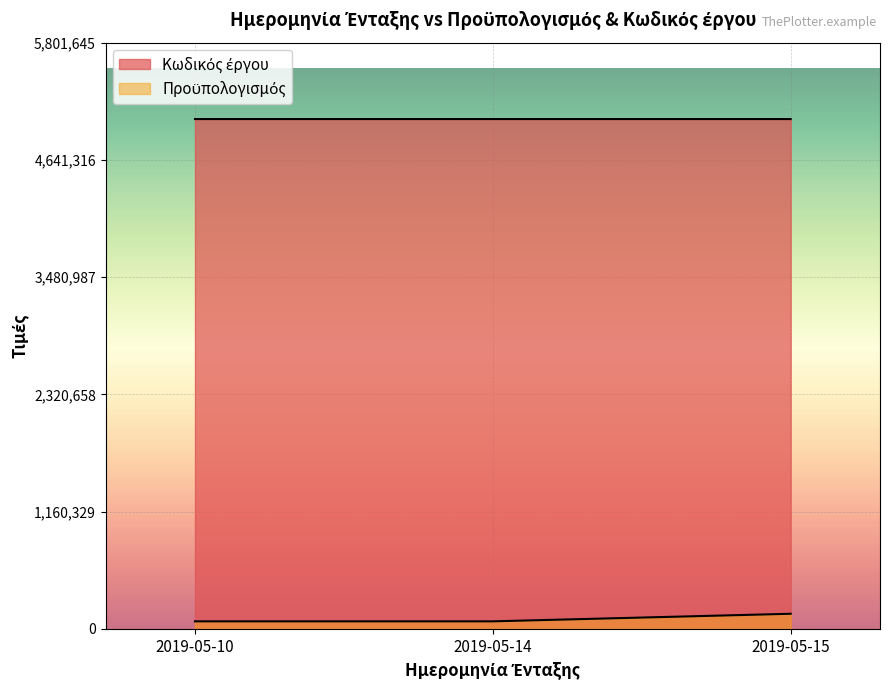

True or false: Προϋπολογισμός has a value of 36107 at 2019-05-10.

False